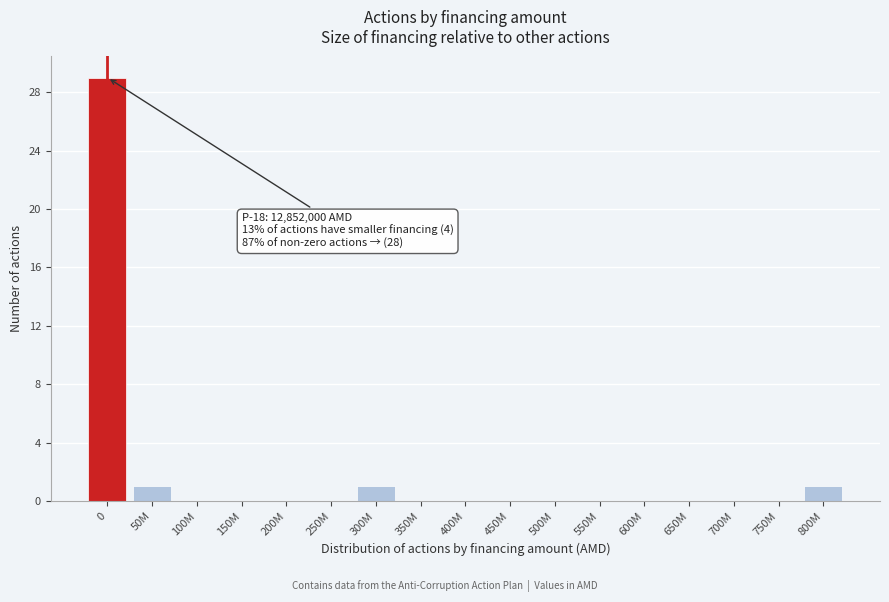

Reading left to right, what are all the values shown in this chart?

0=29	50M=1	100M=0	150M=0	200M=0	250M=0	300M=1	350M=0	400M=0	450M=0	500M=0	550M=0	600M=0	650M=0	700M=0	750M=0	800M=1